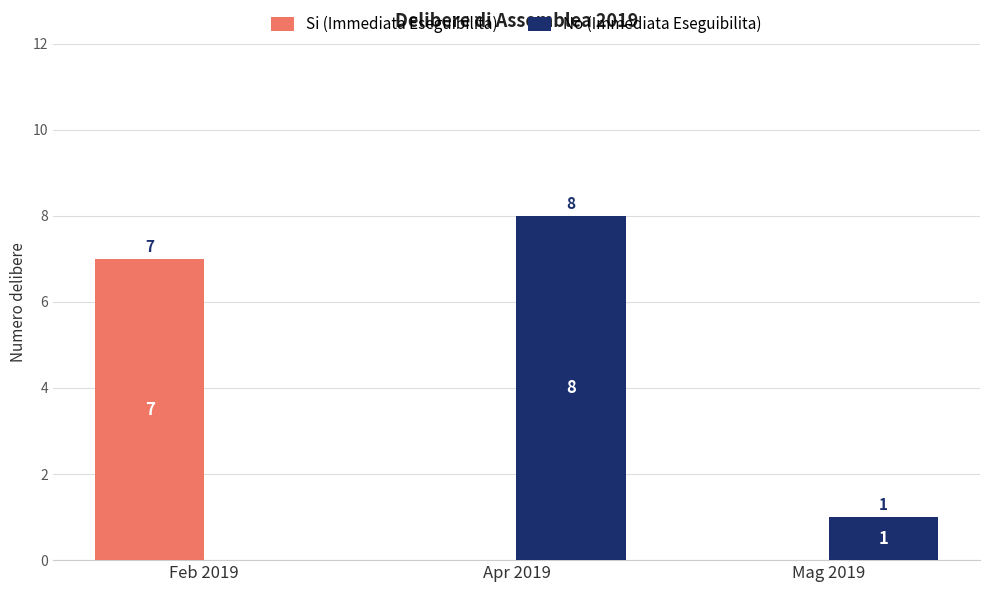

Between Feb 2019 and Apr 2019, which series saw the biggest shift?

No (Immediata Eseguibilita)